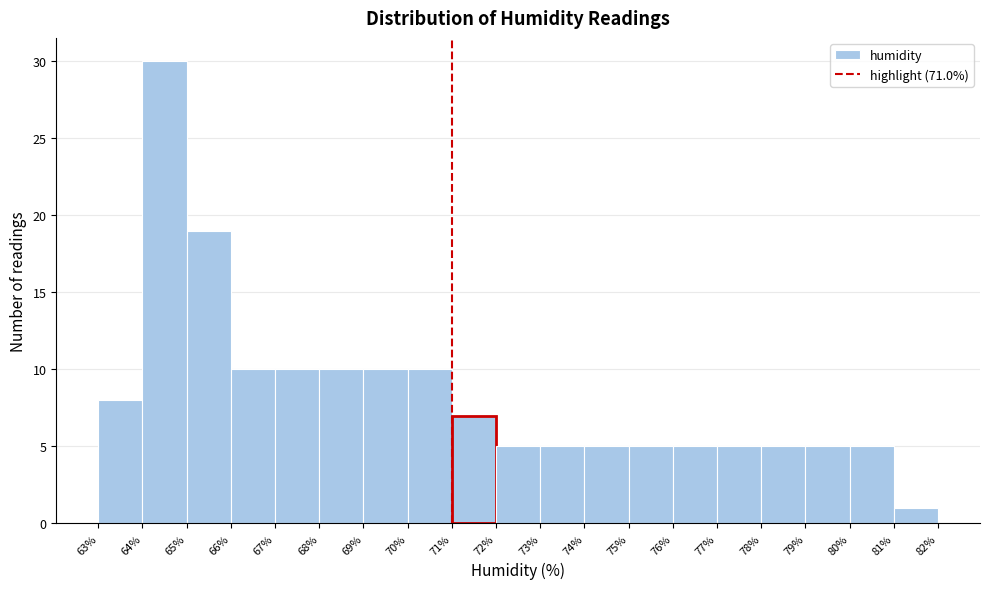

Reading left to right, transcribe this chart: for each bar, give the range it covers on the x-axis and its height. The values are not printed on the chart, so give them approximately, as read against the axis.

63% to 64%: 8
64% to 65%: 30
65% to 66%: 19
66% to 67%: 10
67% to 68%: 10
68% to 69%: 10
69% to 70%: 10
70% to 71%: 10
71% to 72%: 7
72% to 73%: 5
73% to 74%: 5
74% to 75%: 5
75% to 76%: 5
76% to 77%: 5
77% to 78%: 5
78% to 79%: 5
79% to 80%: 5
80% to 81%: 5
81% to 82%: 1